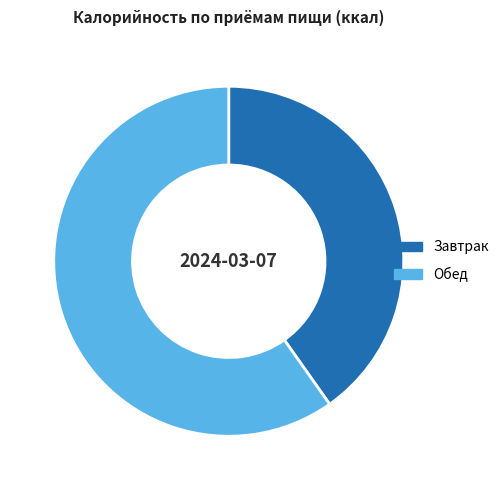

Is there any slice that represents more than half of the pie?

Yes